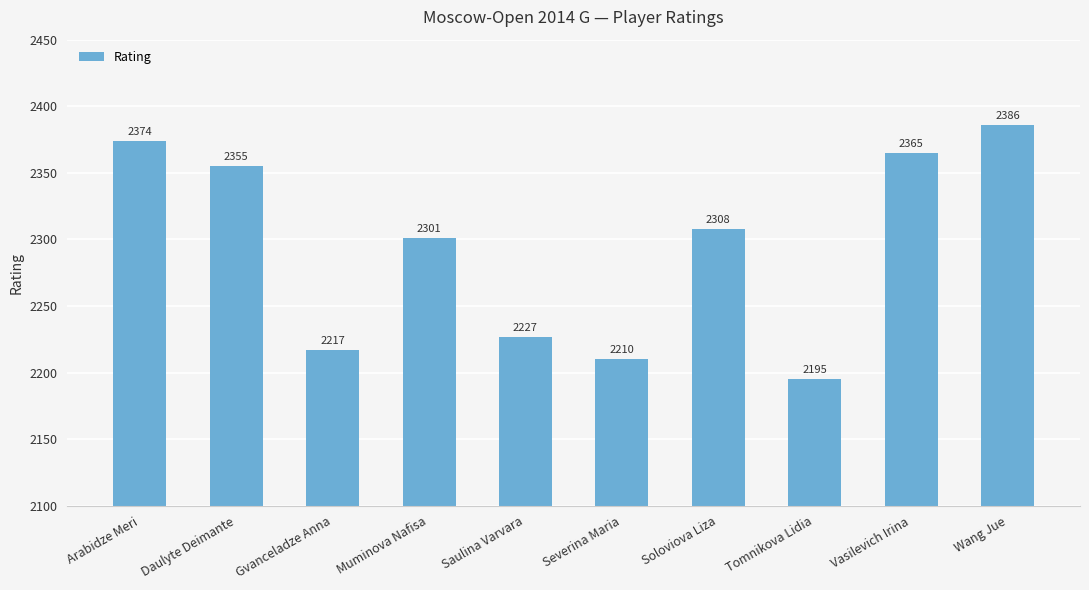

At which label is the value closest to 2290?

Muminova Nafisa